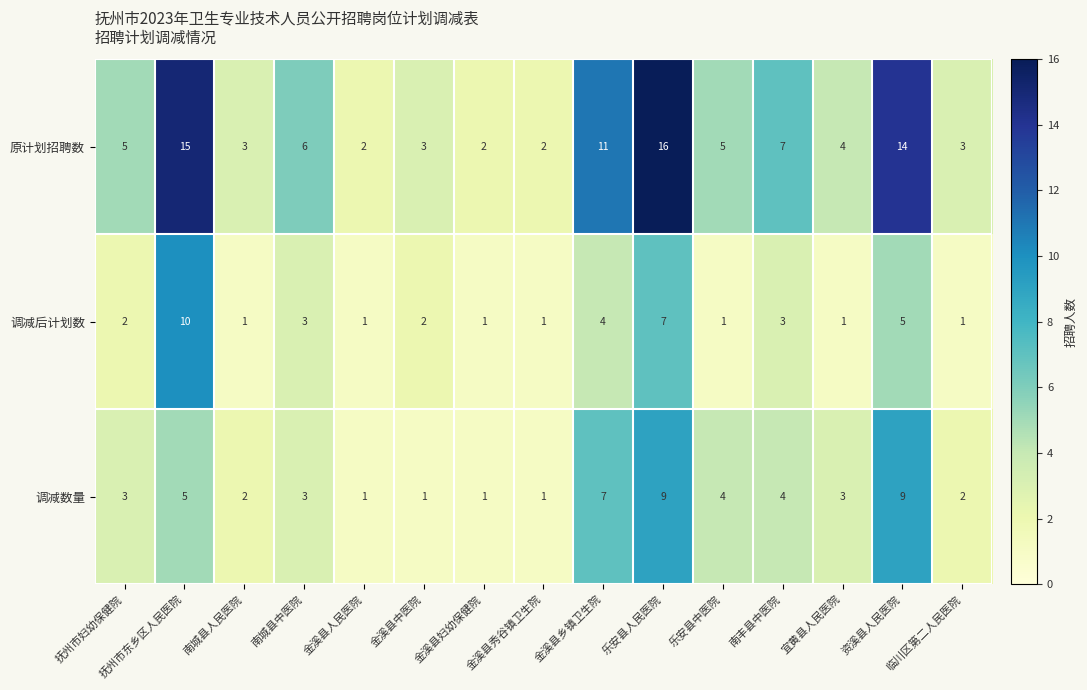

Rank the series by their average value, from highest to lowest.

原计划招聘数, 调减数量, 调减后计划数